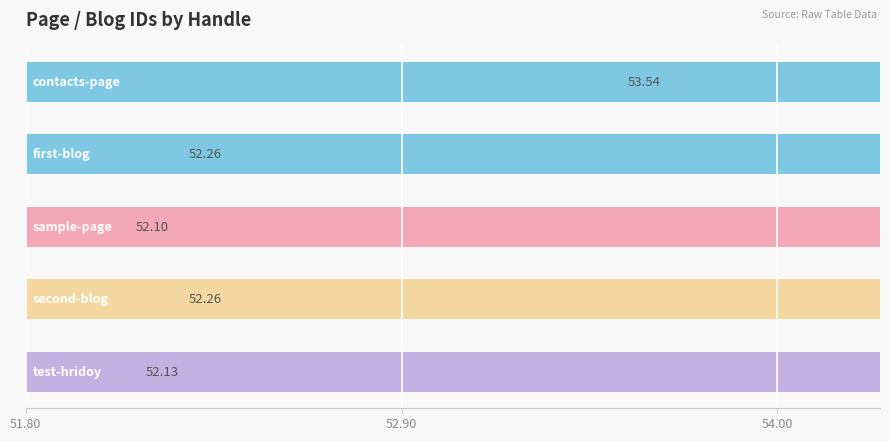

Reading left to right, extract all data points from this chart.

53.5	52.3	52.1	52.3	52.1